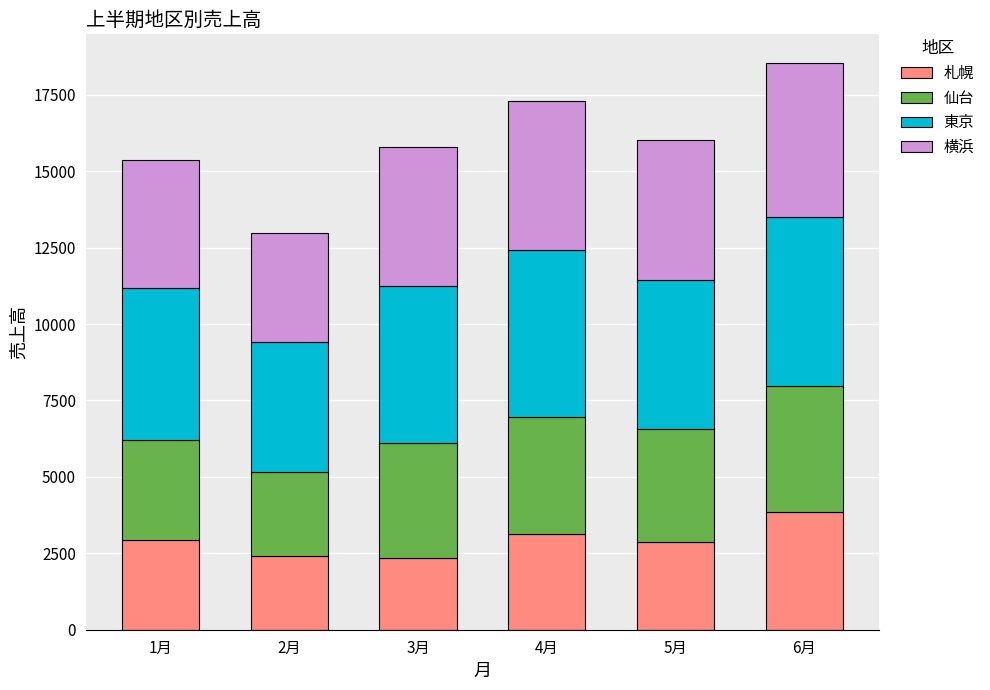

What is the total value across all series at 5月?

16010